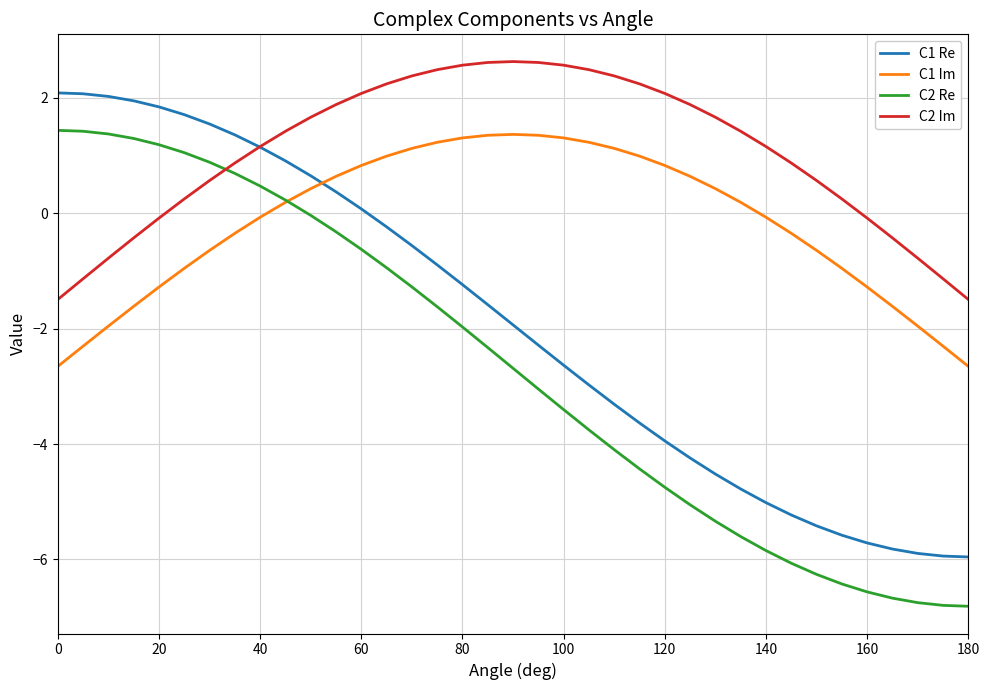

Does the chart display data point markers on the line(s)?

No